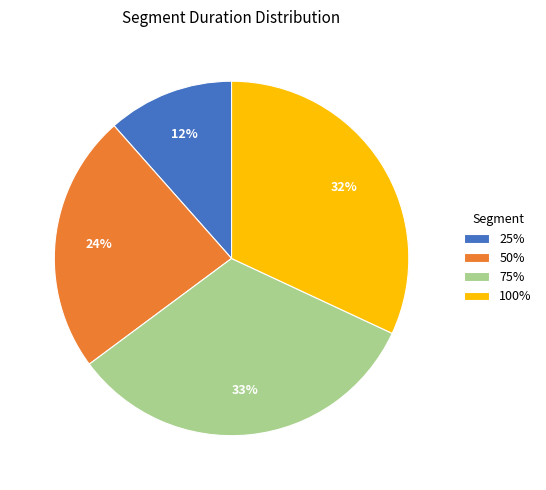

Approximately how many times larger is the value at 100% compared to 75%?

1.0